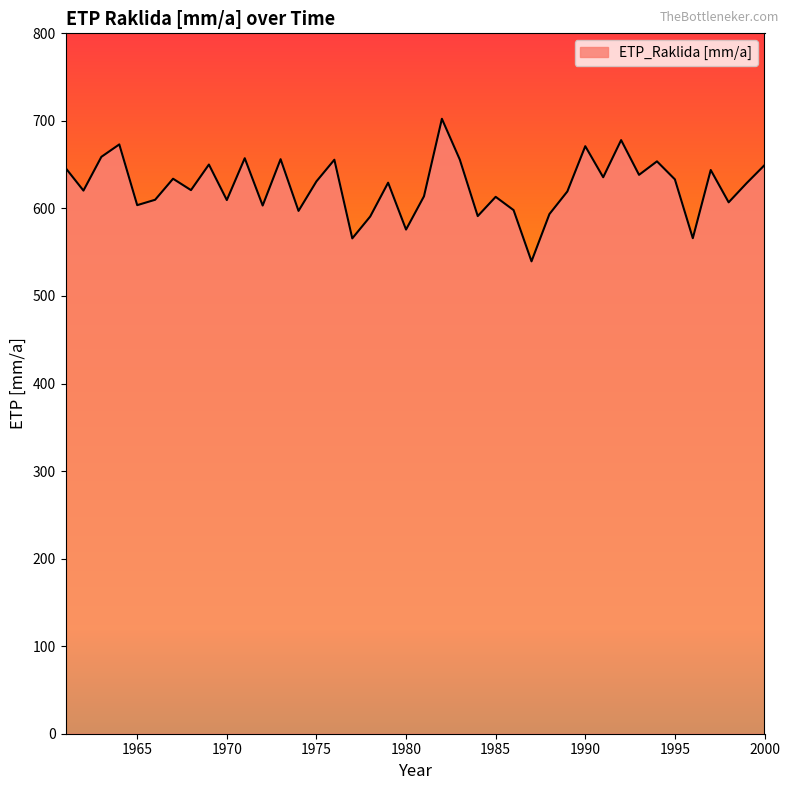

What is the difference between the maximum and minimum values?

162.8